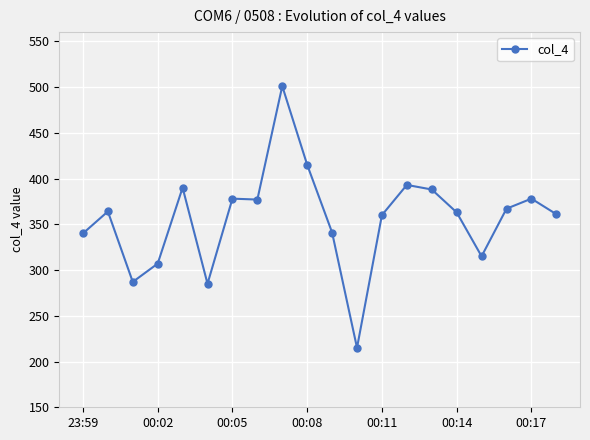

What is the value of the 5th point from the left?

390